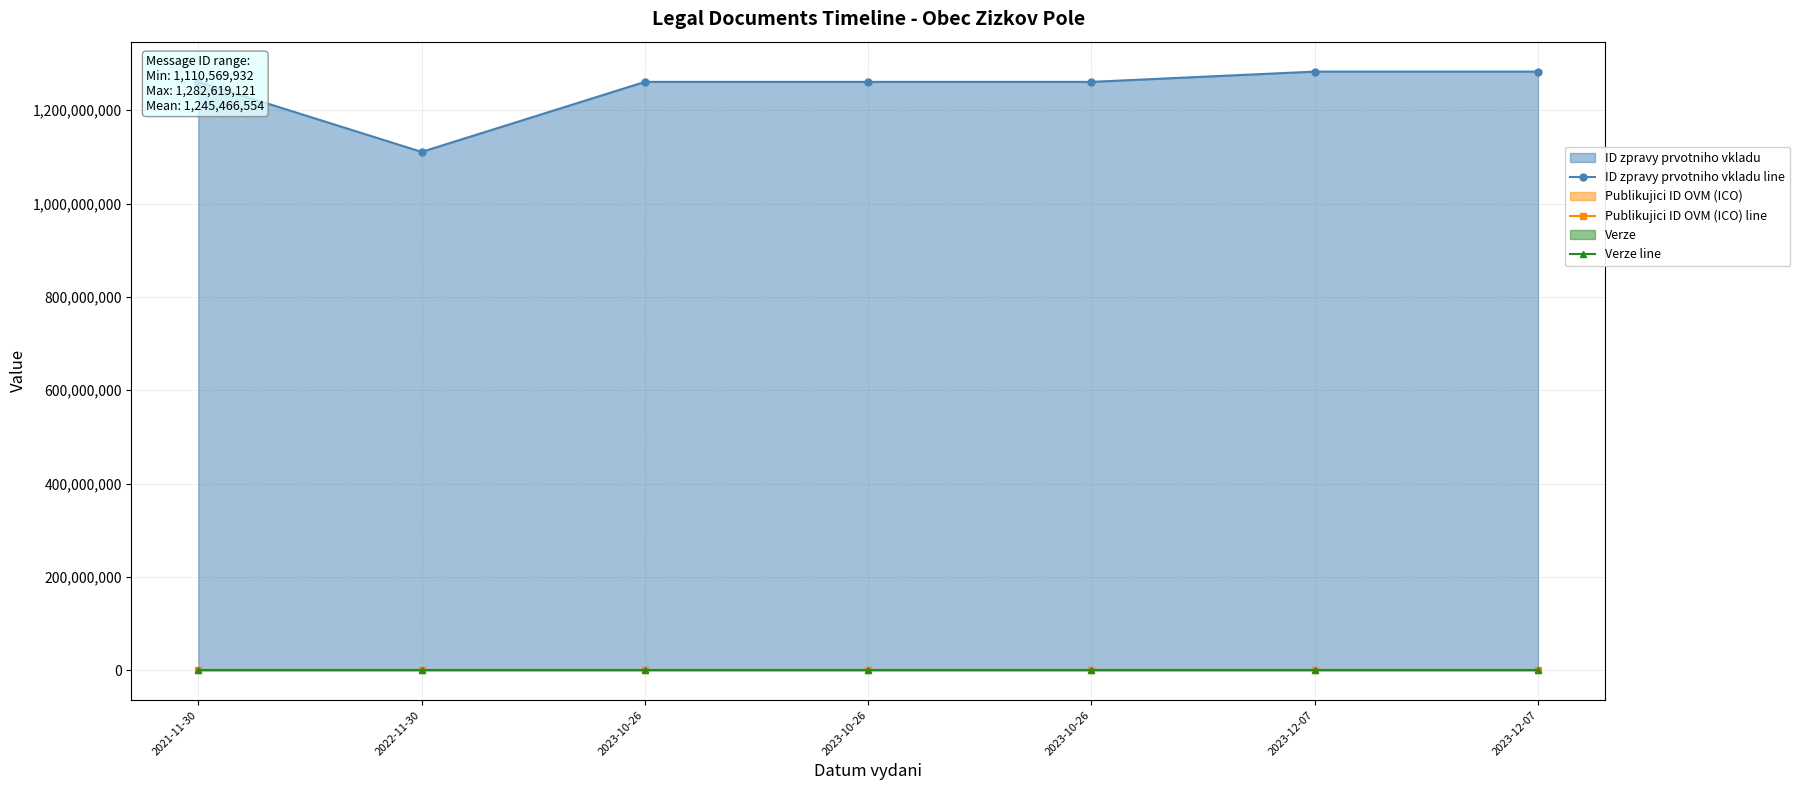

At how many categories does at least one series exceed 816298303?

7